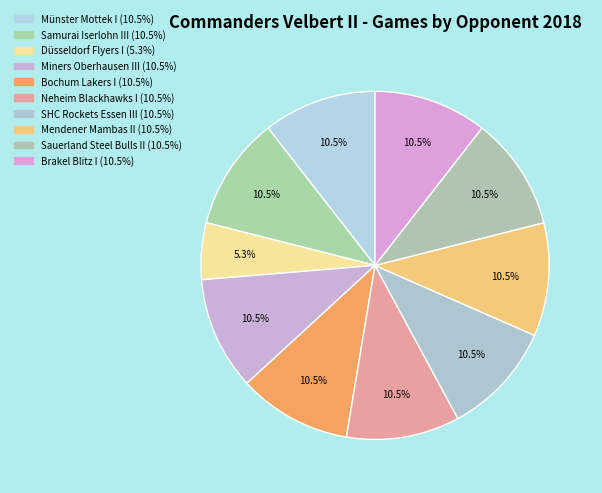

What portion of the pie excludes SHC Rockets Essen III?

89.5%